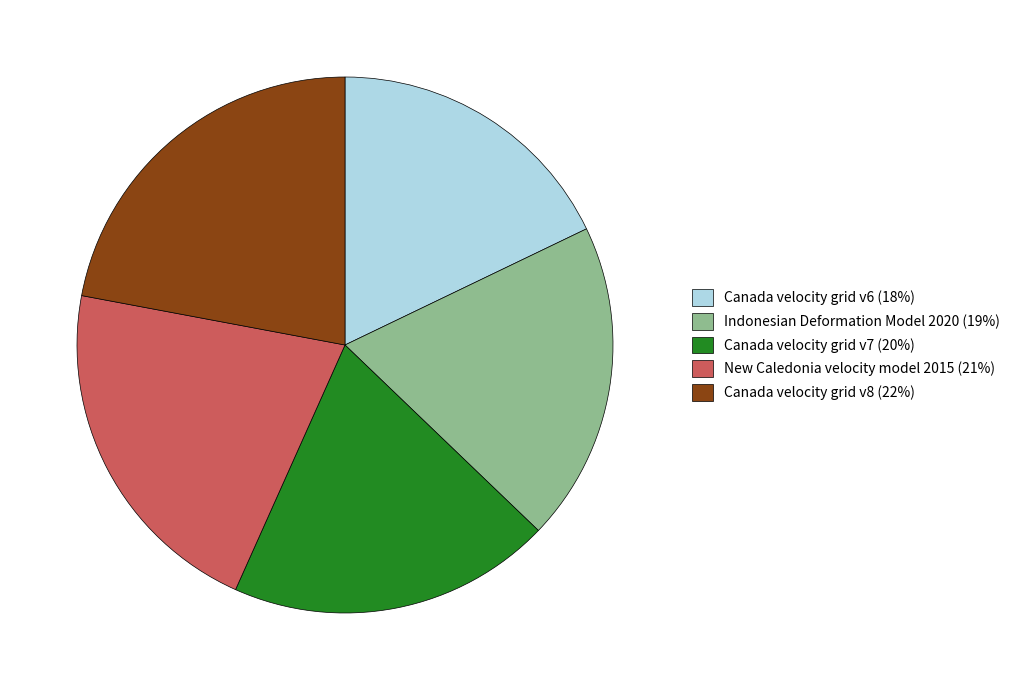

Is the sum of Indonesian Deformation Model 2020 (19%) and Canada velocity grid v8 (22%) greater than half?

No